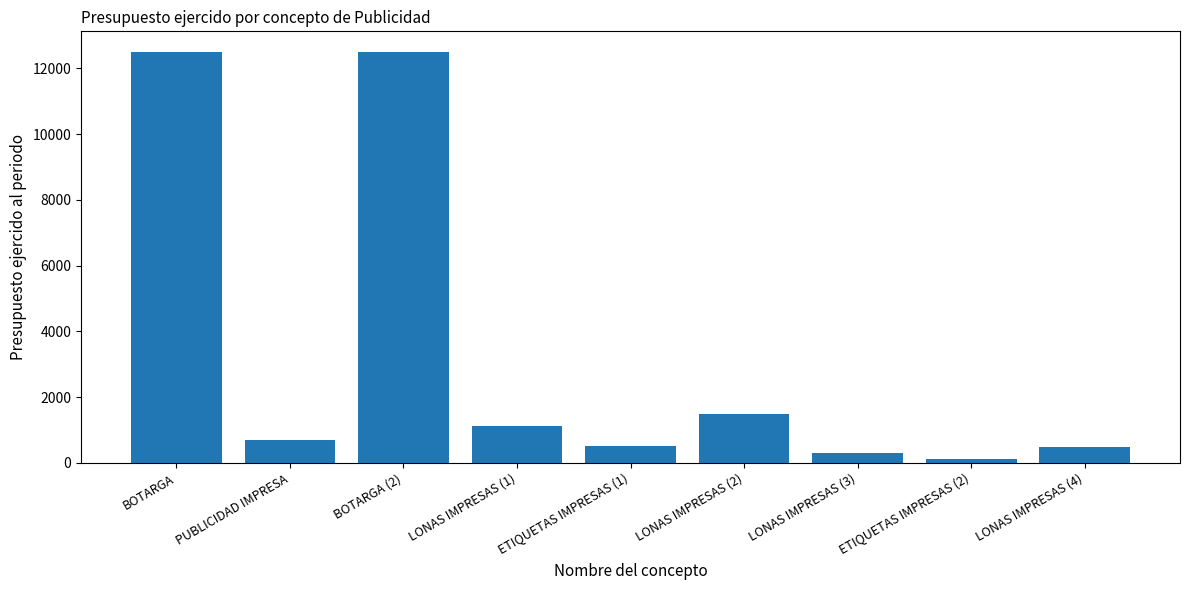

Which has a higher value, LONAS IMPRESAS (1) or LONAS IMPRESAS (3)?

LONAS IMPRESAS (1)